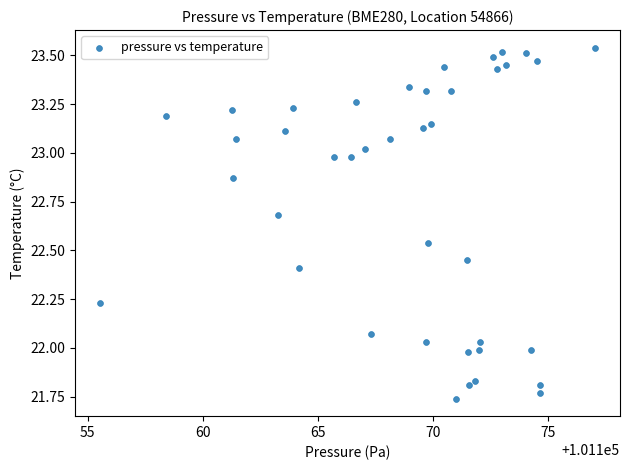

What is the range of X values (max minus min)?

21.5